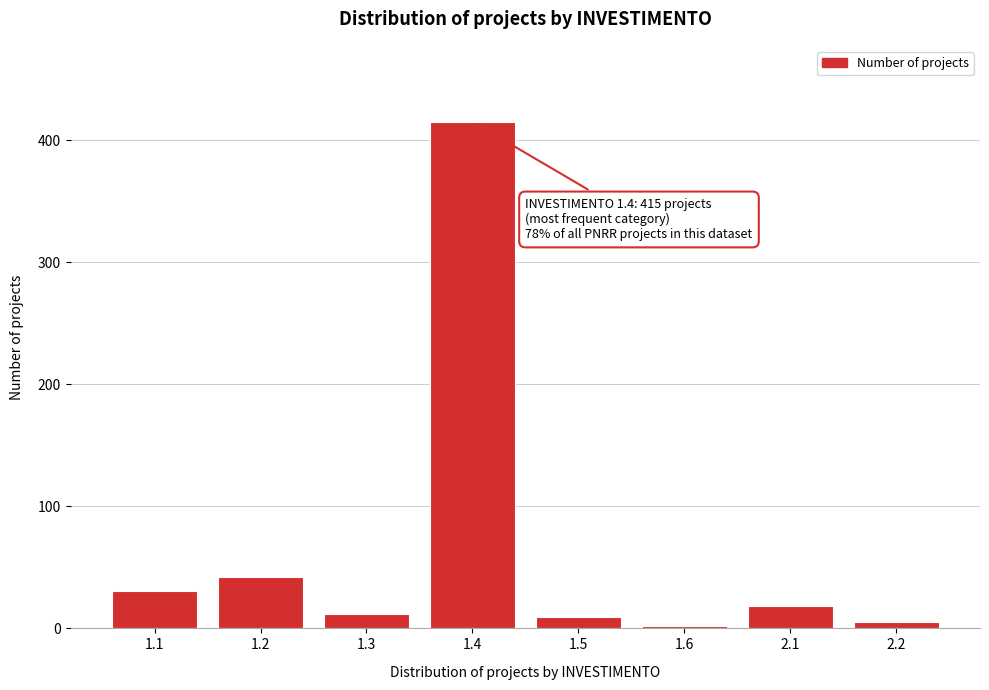

Reading left to right, extract all data points from this chart.

1.1=31	1.2=42	1.3=12	1.4=415	1.5=9	1.6=2	2.1=18	2.2=5